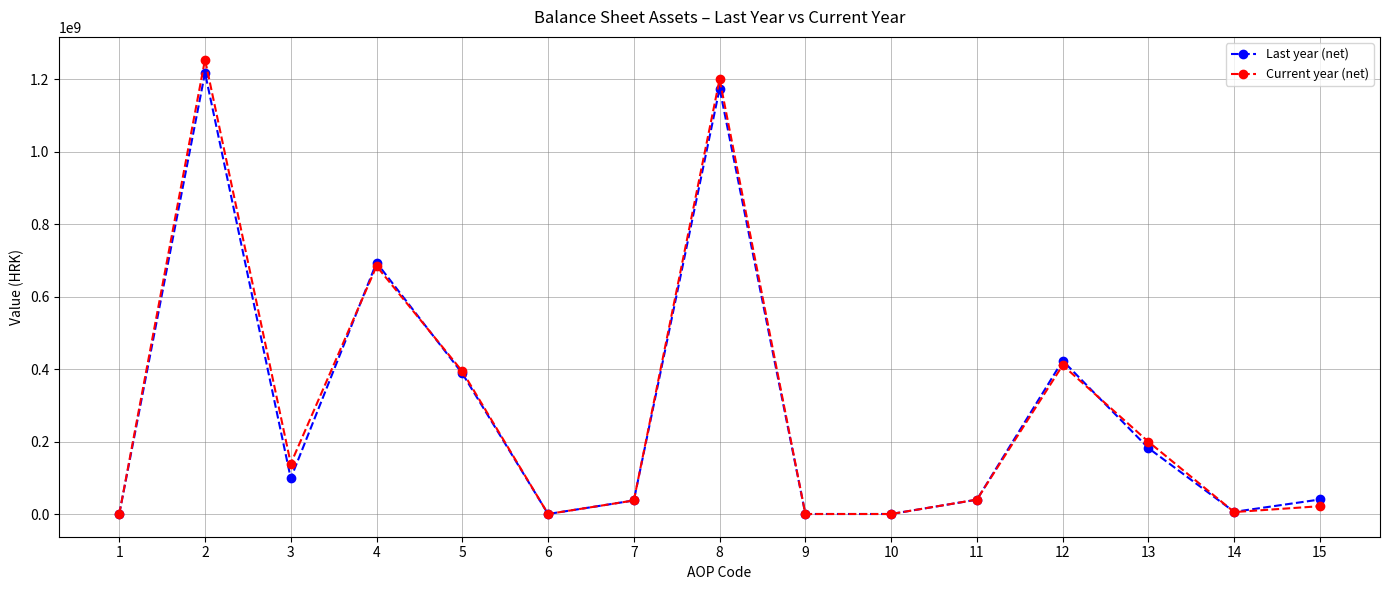

Rank the series by their maximum value, from lowest to highest.

Last year (net), Current year (net)